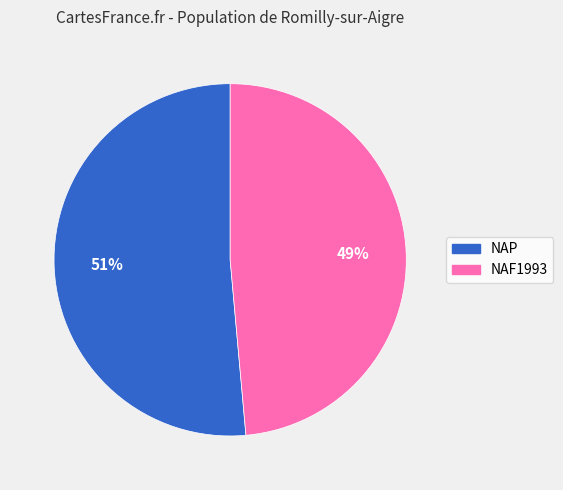

How many segments does this pie chart have?

2